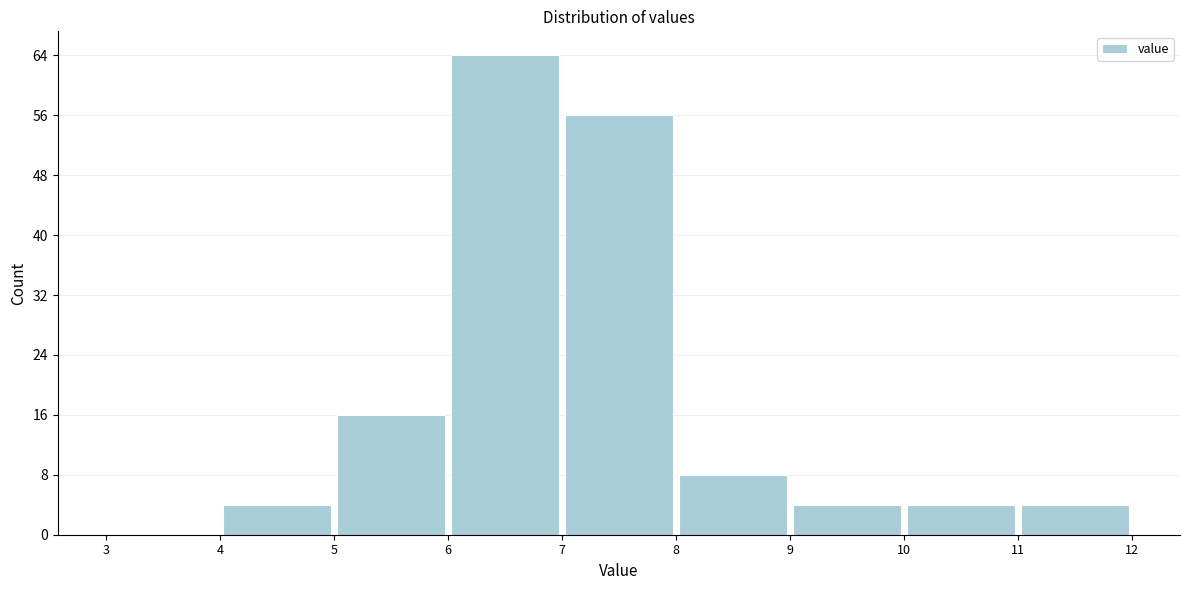

Reading left to right, transcribe this chart: for each bar, give the range it covers on the x-axis and its height. The values are not printed on the chart, so give them approximately, as read against the axis.

3 to 4: 0
4 to 5: 4
5 to 6: 16
6 to 7: 64
7 to 8: 56
8 to 9: 8
9 to 10: 4
10 to 11: 4
11 to 12: 4